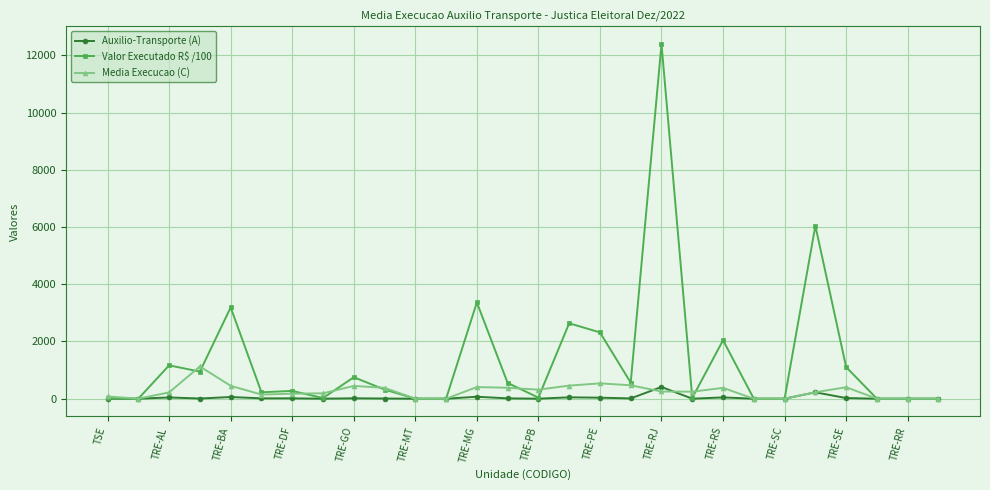

Rank the series by their maximum value, from lowest to highest.

Auxilio-Transporte (A), Media Execucao (C), Valor Executado R$ /100